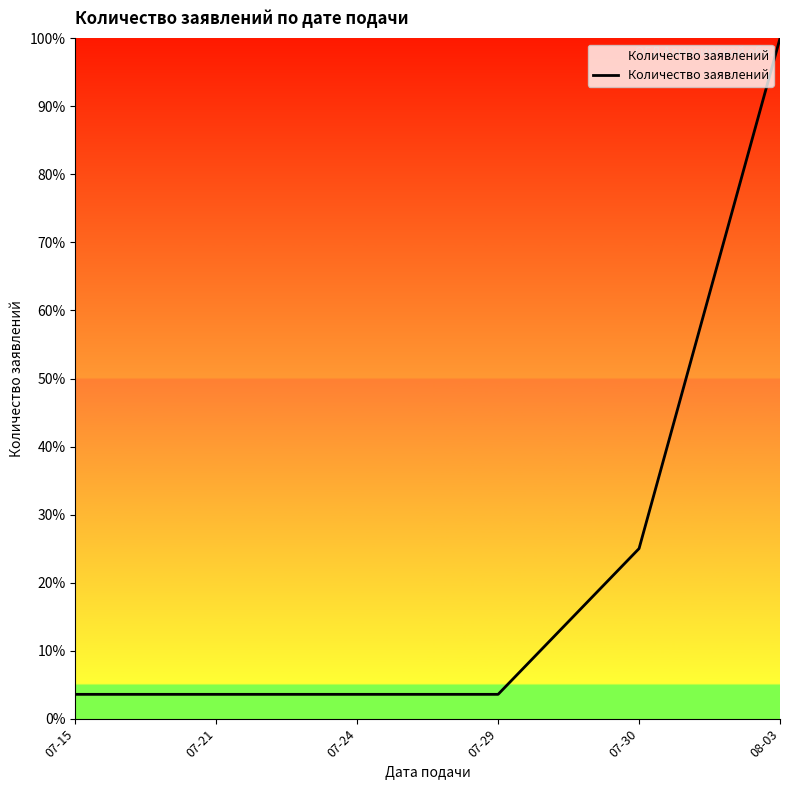

Is it true that the value at 07-30 is 25.0?

True